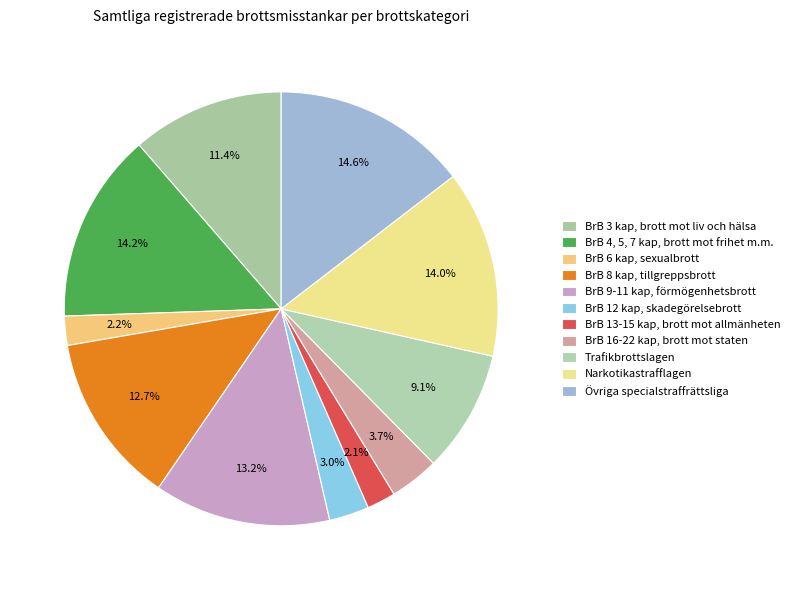

Count the number of slices in the pie.

11